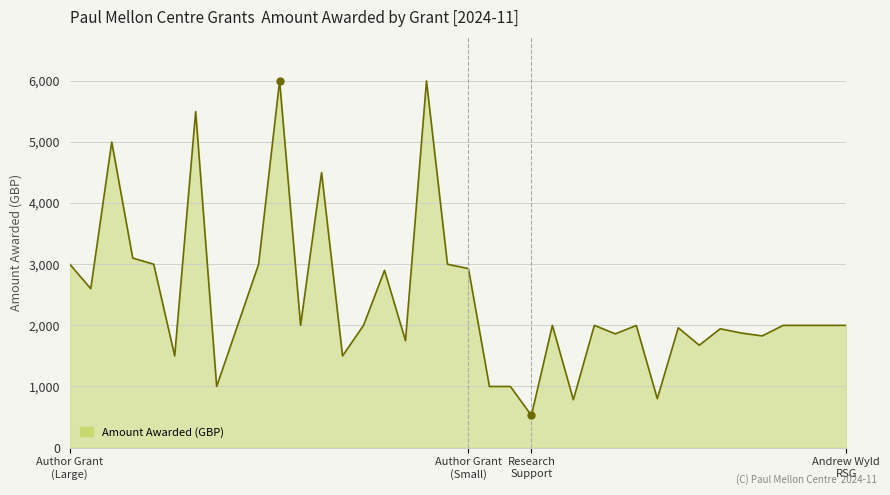

Count the number of data series in this chart.

1